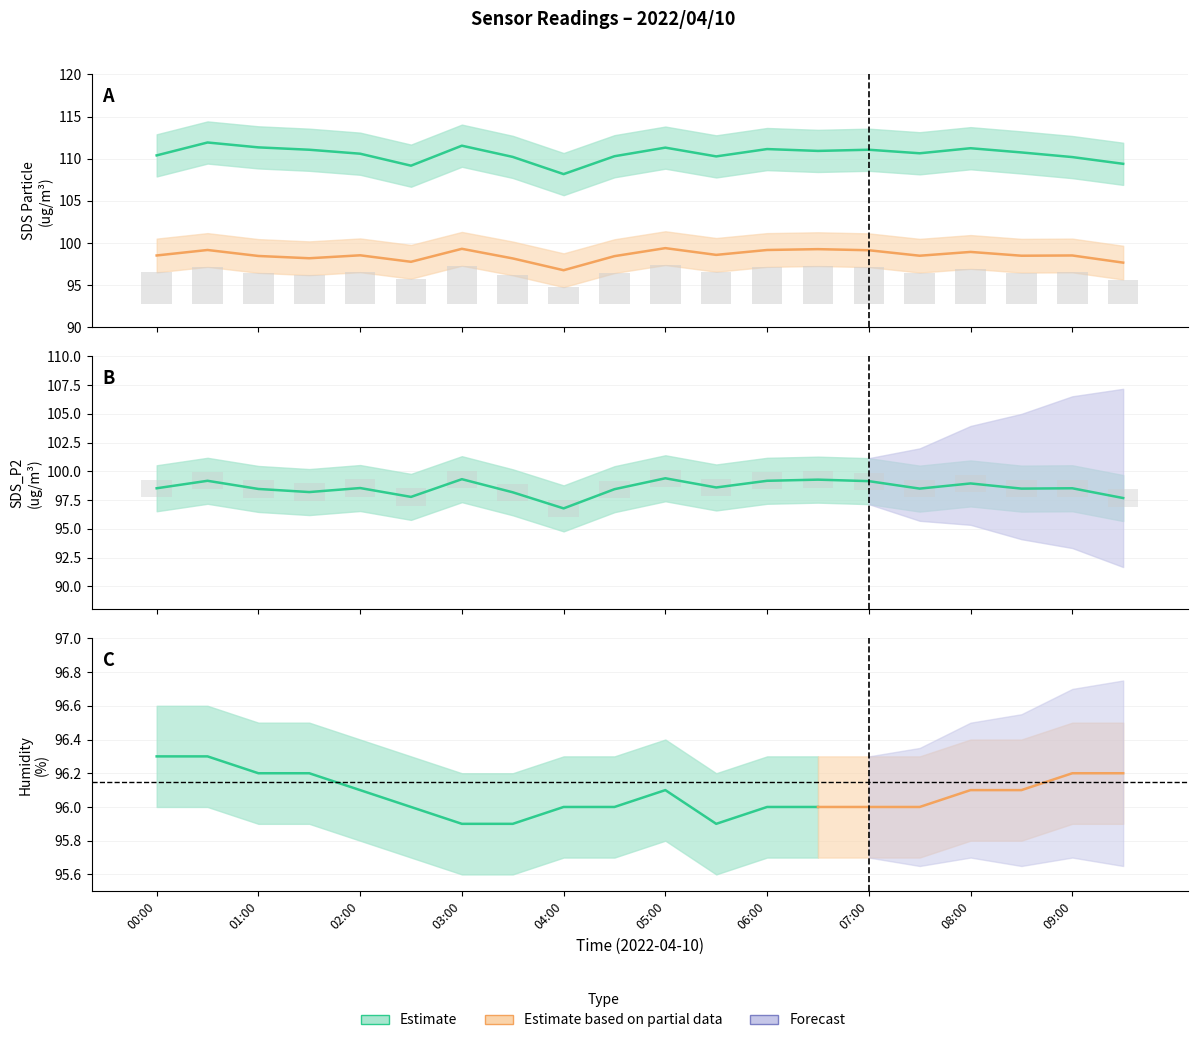

Rank the series at 03:00 from lowest to highest value.

SDS_P2, SDS_P1